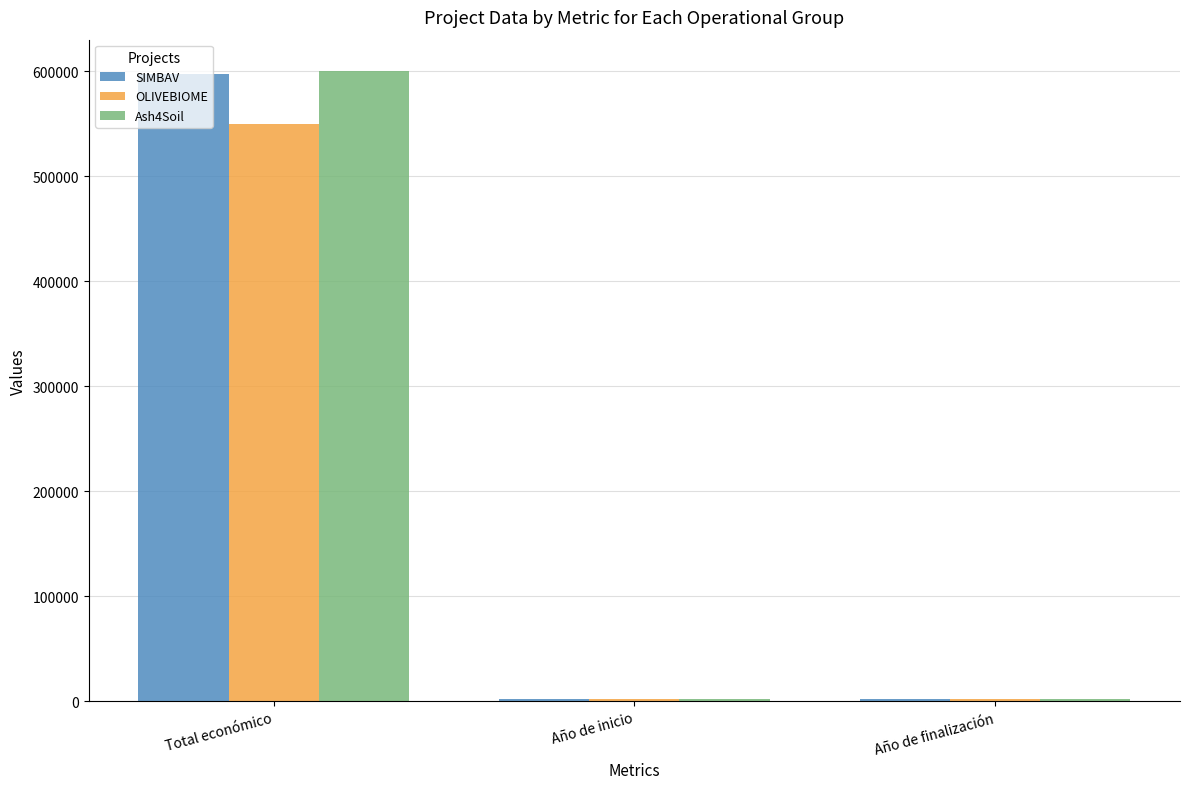

At how many categories does at least one series exceed 217061?

1